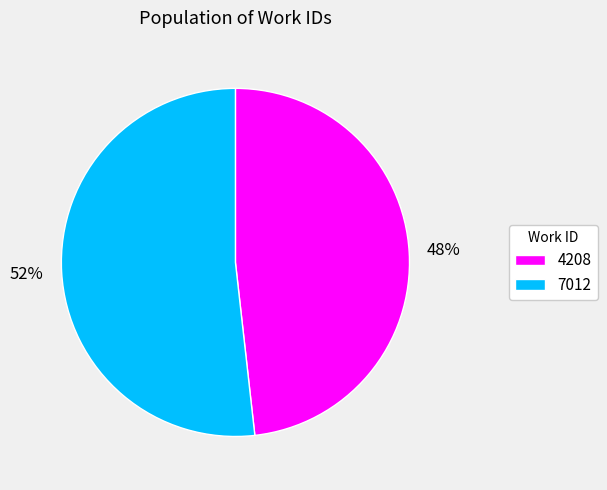

Rank the categories by value from highest to lowest.

7012, 4208